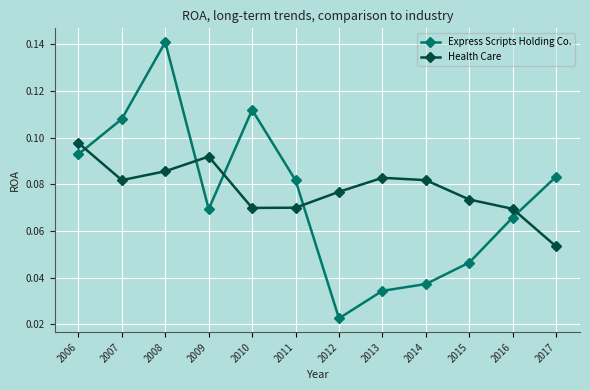

What is the sum of all Health Care values?

0.9